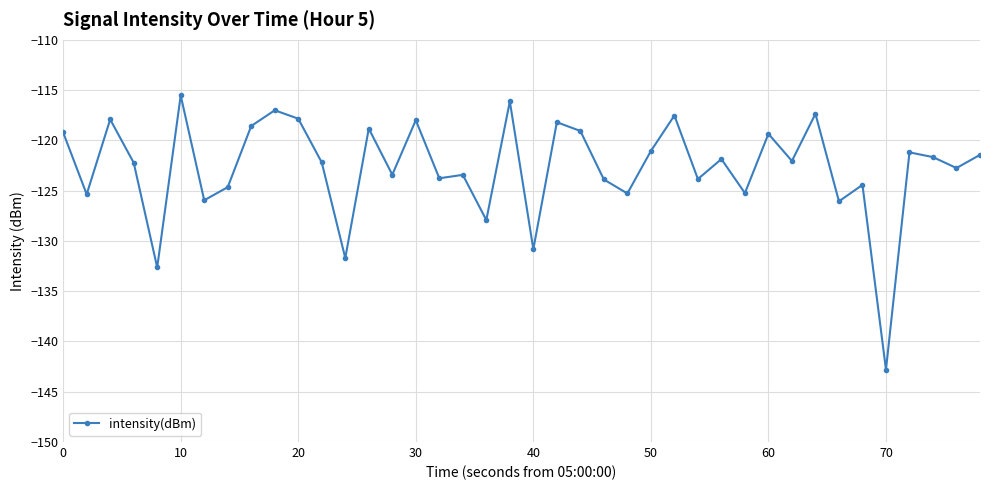

What is the value of the 2nd point from the left?

-125.4